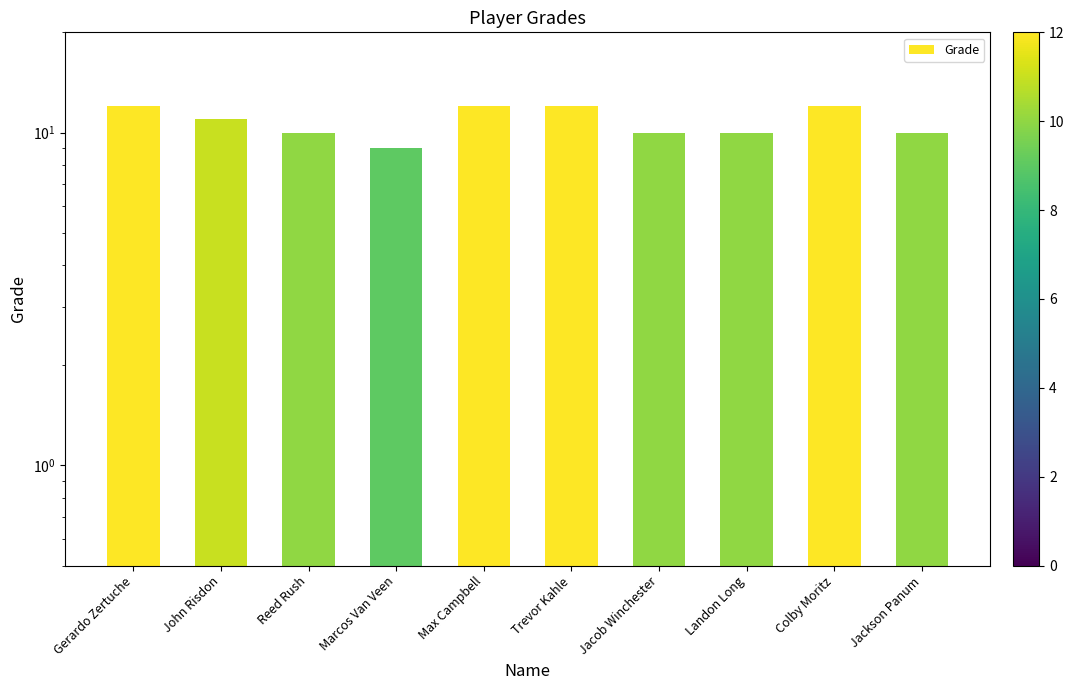

What is the smallest value displayed?

9